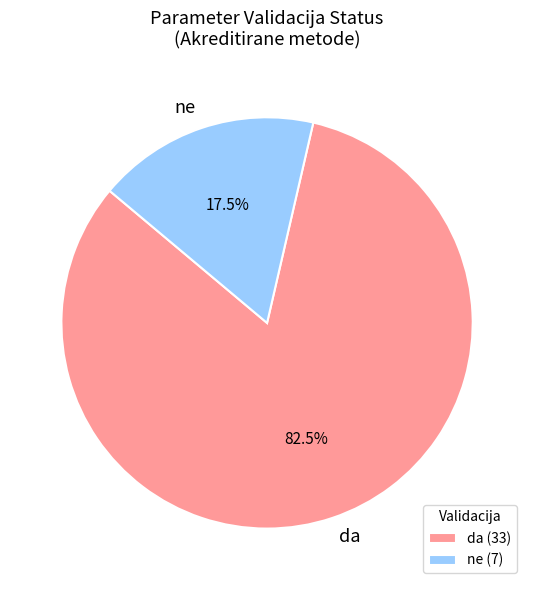

How much of the chart is everything except da?

17.5%